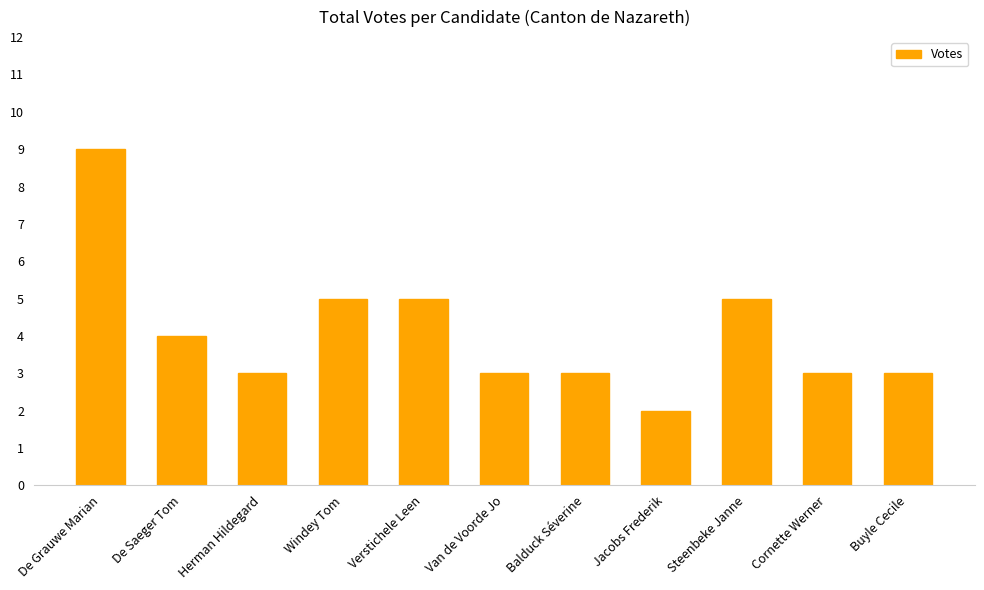

What is the change in value from Steenbeke Janne to Buyle Cecile?

-2